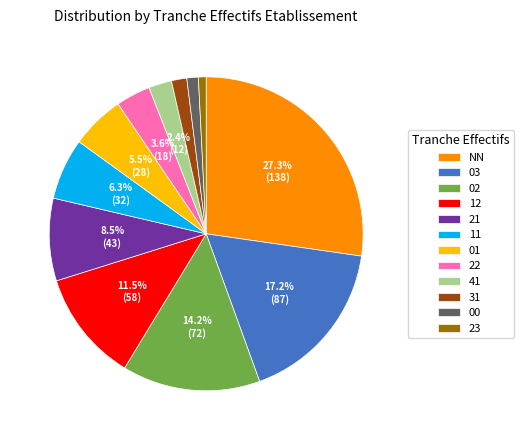

Between 41 and 22, which is larger?

22